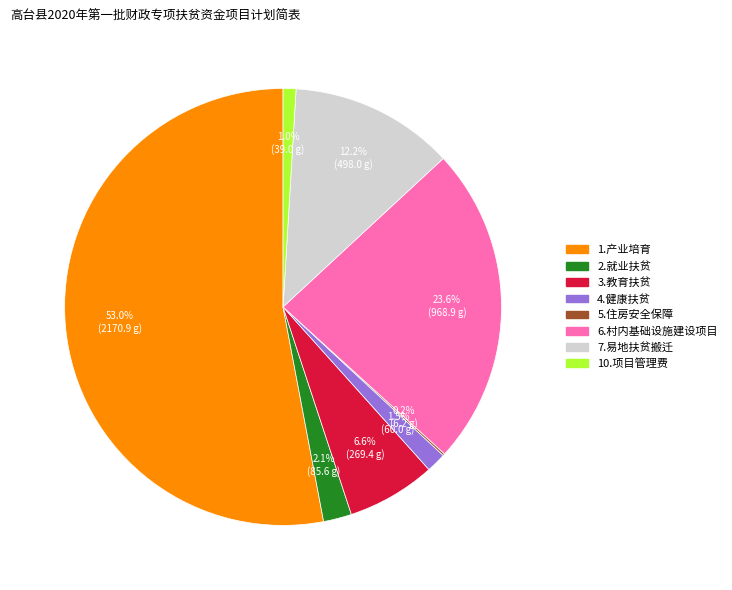

To the nearest percent, what is the average slice percentage?

12%